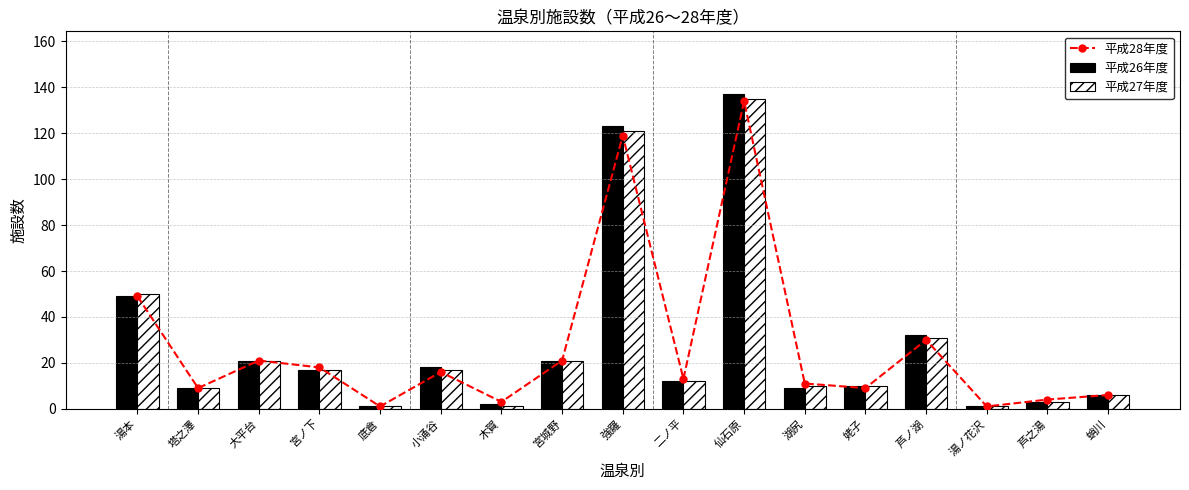

Rank the categories by 平成26年度 value from highest to lowest.

仙石原, 強羅, 湯本, 芦ノ湖, 大平台, 宮城野, 小涌谷, 宮ノ下, 二ノ平, 姥子, 塔之澤, 湖尻, 蛸川, 芦之湯, 木賀, 底倉, 湯ノ花沢